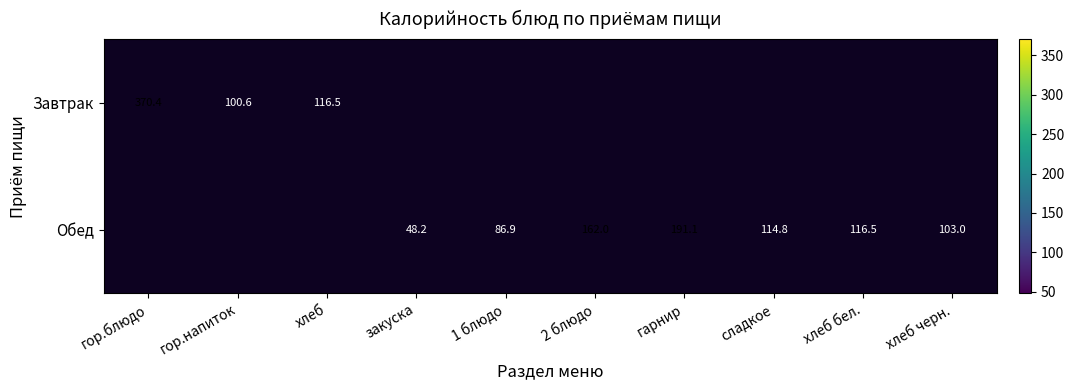

Is it true that Обед equals 86.9 at 1 блюдо?

True